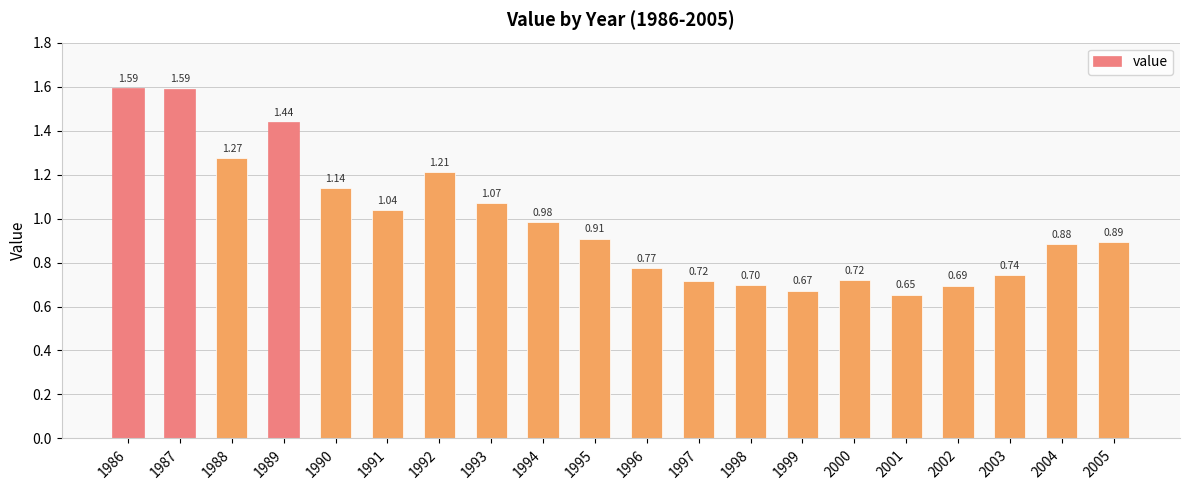

Which category has the highest value across all series?

1986